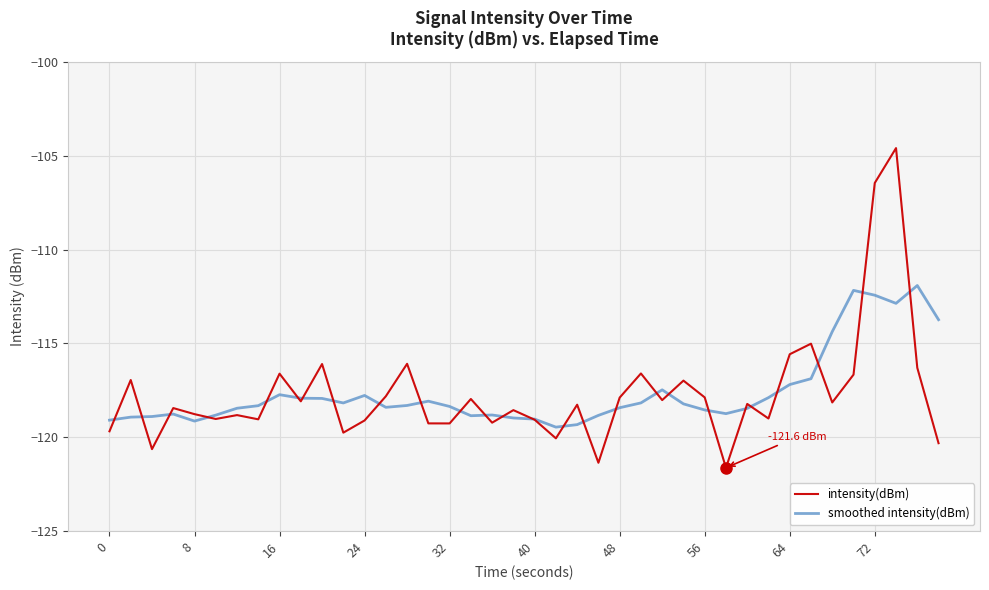

What is the maximum value for smoothed intensity(dBm)?

-111.9